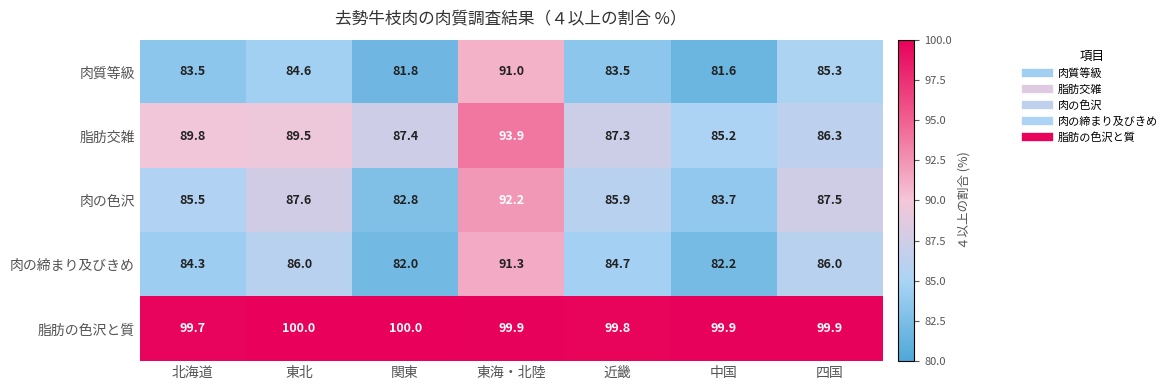

Where does the 肉質等級 series first go above 83?

北海道